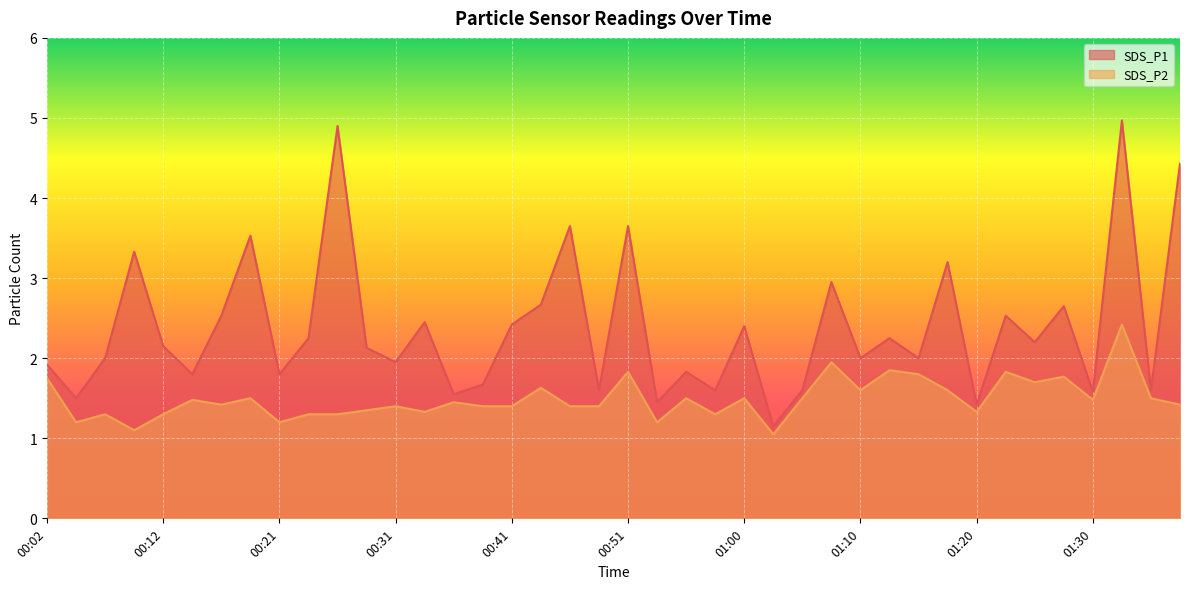

Reading left to right, what are all the values shown in this chart?

SDS_P1: 1.9	1.5	2.0	3.3	2.1	1.8	2.5	3.5	1.8	2.2	4.9	2.1	1.9	2.5	1.6	1.7	2.4	2.7	3.6	1.6	3.6	1.4	1.8	1.6	2.4	1.1	1.6	3.0	2.0	2.2	2.0	3.2	1.4	2.5	2.2	2.6	1.6	5.0	1.6	4.4
SDS_P2: 1.8	1.2	1.3	1.1	1.3	1.5	1.4	1.5	1.2	1.3	1.3	1.4	1.4	1.3	1.4	1.4	1.4	1.6	1.4	1.4	1.8	1.2	1.5	1.3	1.5	1.1	1.5	1.9	1.6	1.9	1.8	1.6	1.3	1.8	1.7	1.8	1.5	2.4	1.5	1.4